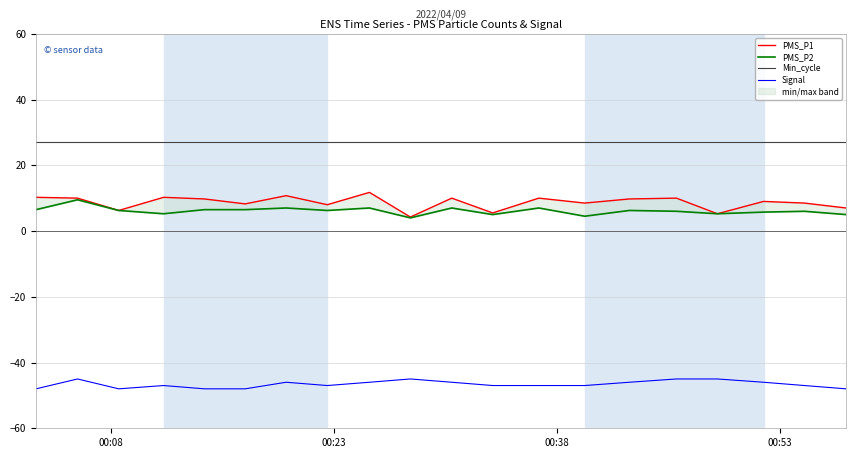

What is the maximum value for Signal?

-45